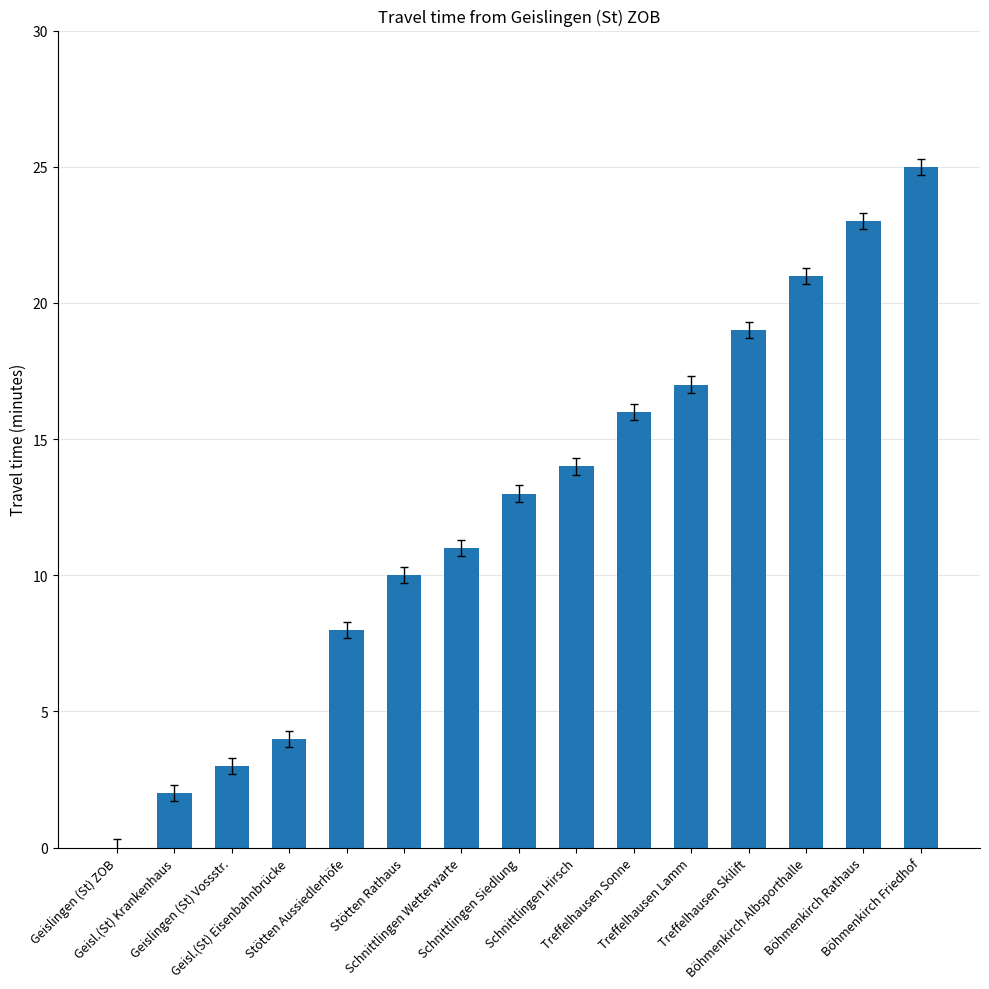

What value does the data have at Böhmenkirch Friedhof?

25